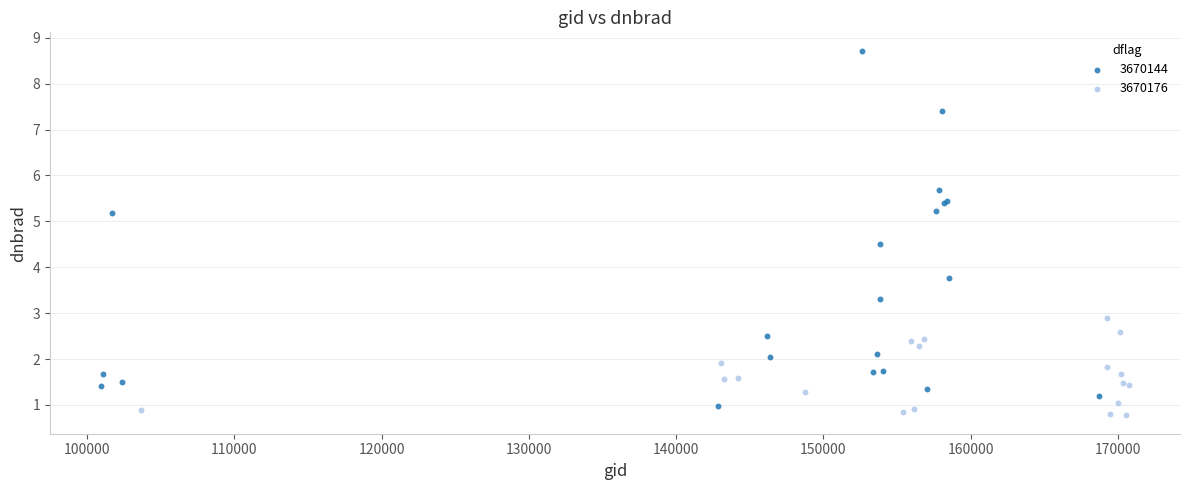

Which series reaches the maximum Y coordinate?

3670144